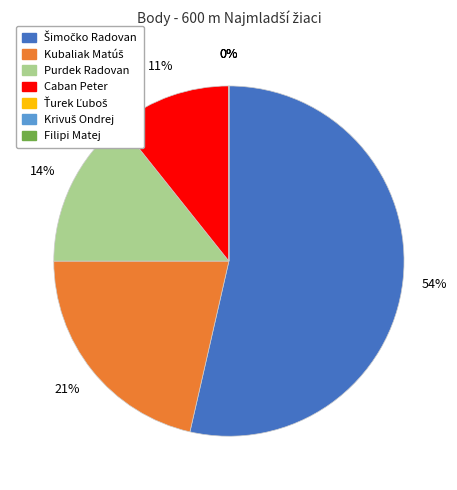

To the nearest percent, what is the difference between the largest and smallest slice percentages?

54%